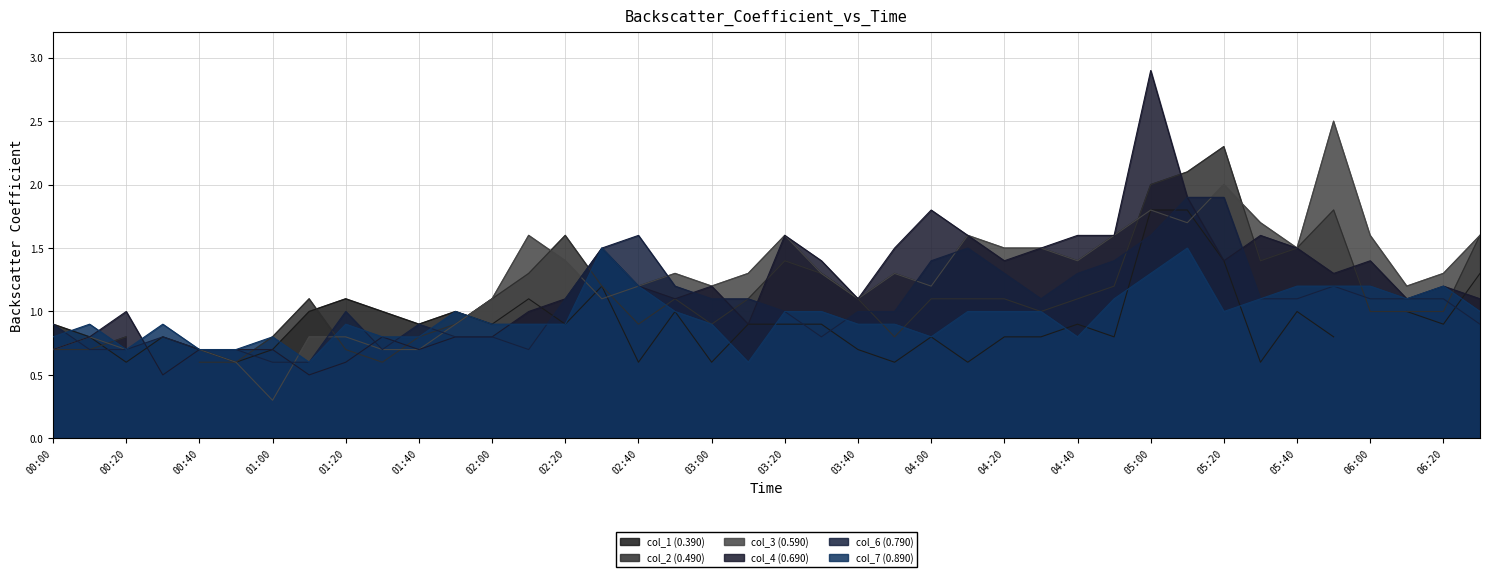

Is it true that col_4 (0.690) equals 1.8 at 05:20?

False